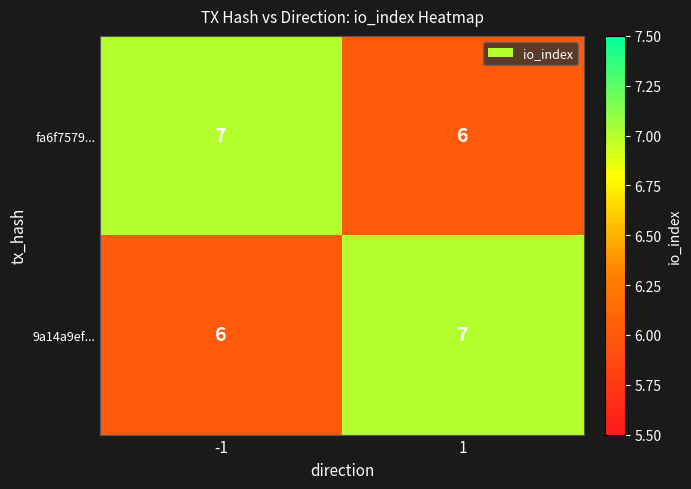

True or false: 9a14a9ef... has a value of 2 at 1.

False